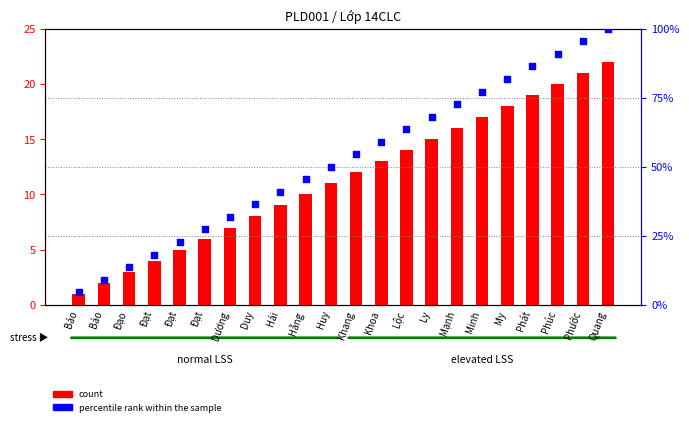

Which series contains the lowest Y value?

count